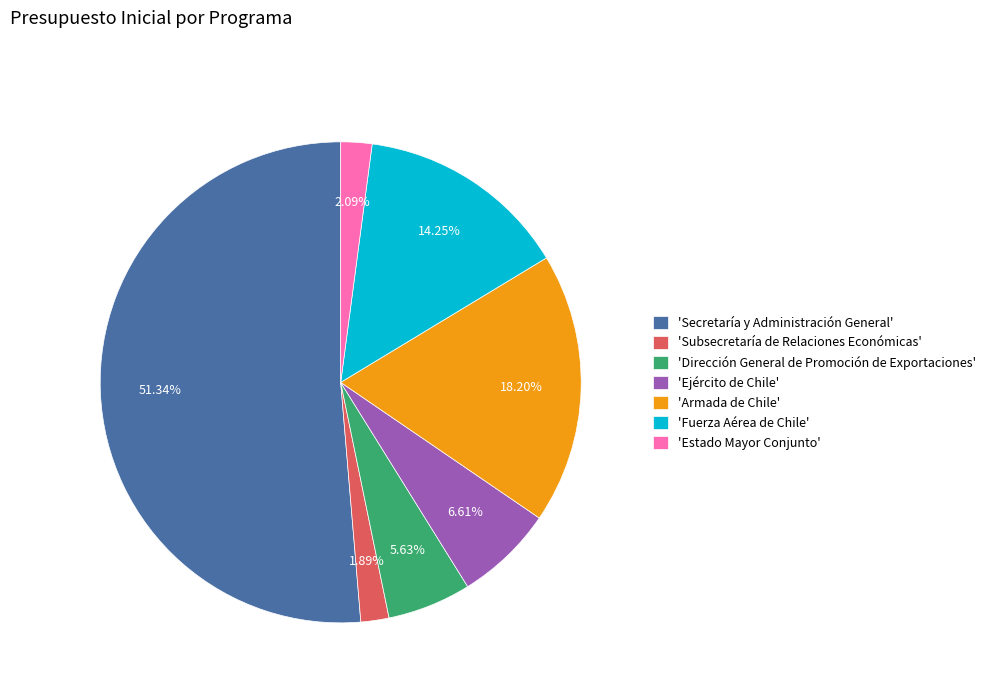

Combined, do 'Armada de Chile' and 'Estado Mayor Conjunto' account for over 50%?

No